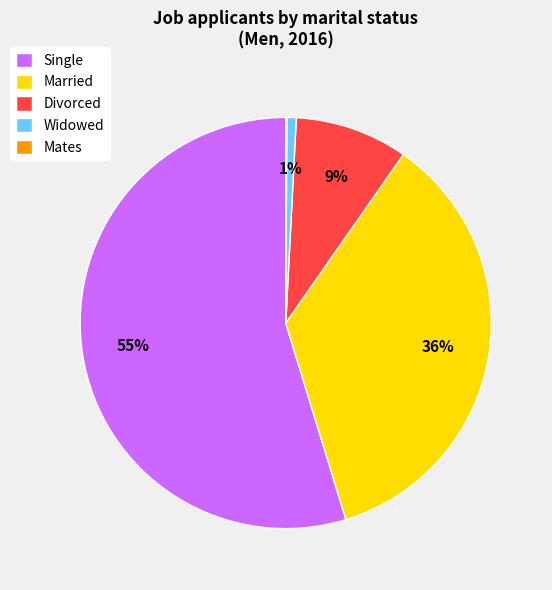

To the nearest percent, what portion does Divorced represent?

9%